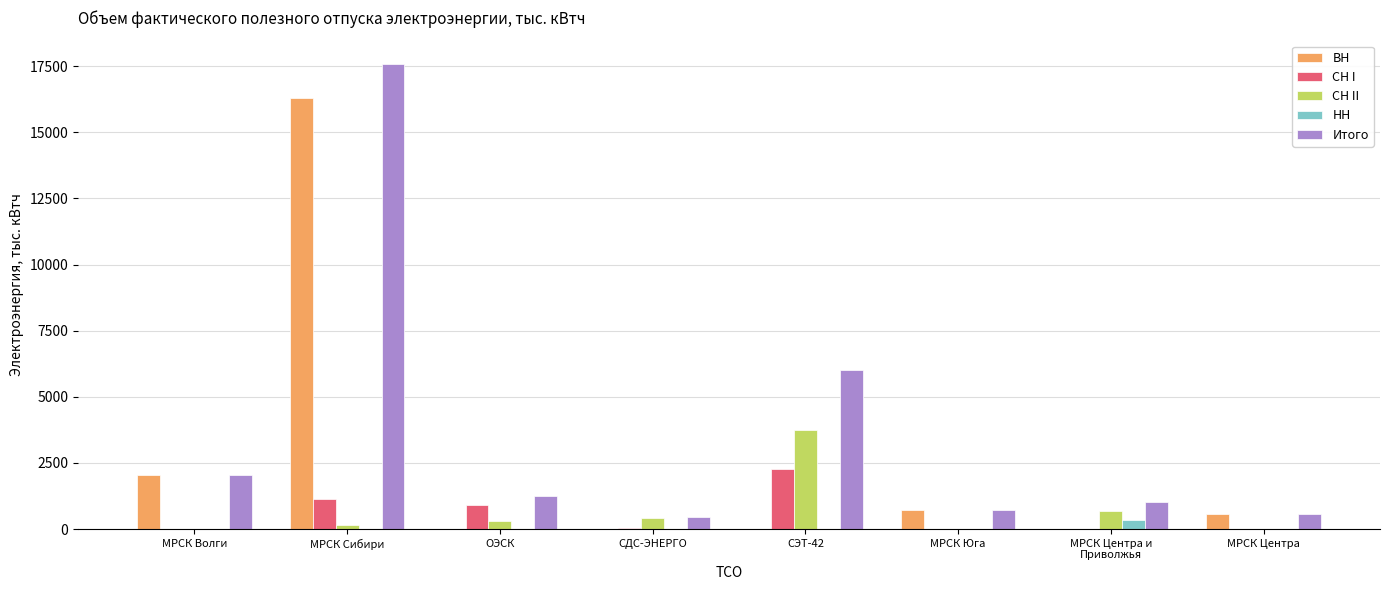

Where is ВН nearest to the value 8141?

МРСК Волги